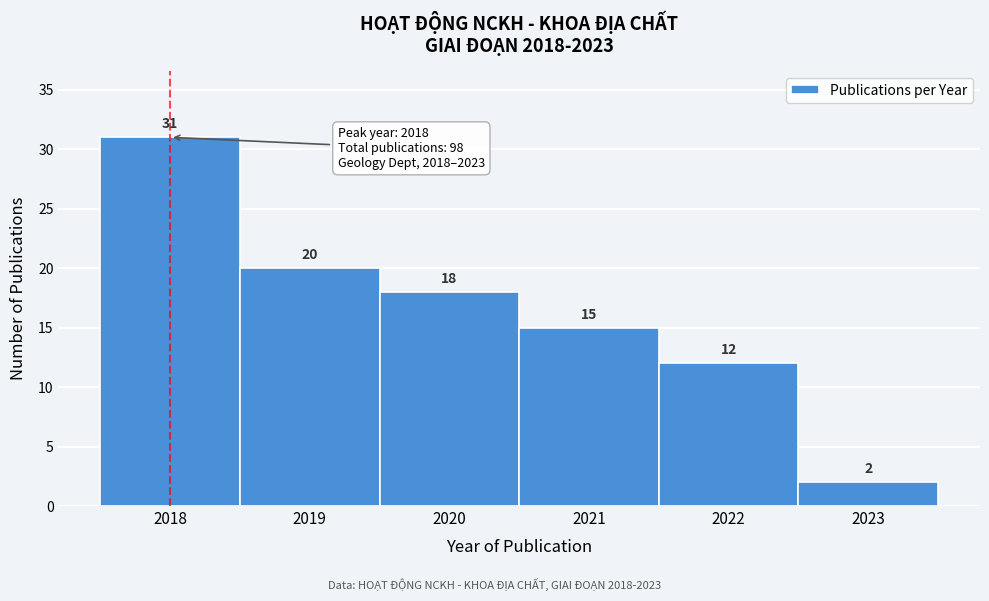

Reading left to right, transcribe this chart: for each bar, give the range it covers on the x-axis and its height.

2017.5 to 2018.5: 31
2018.5 to 2019.5: 20
2019.5 to 2020.5: 18
2020.5 to 2021.5: 15
2021.5 to 2022.5: 12
2022.5 to 2023.5: 2